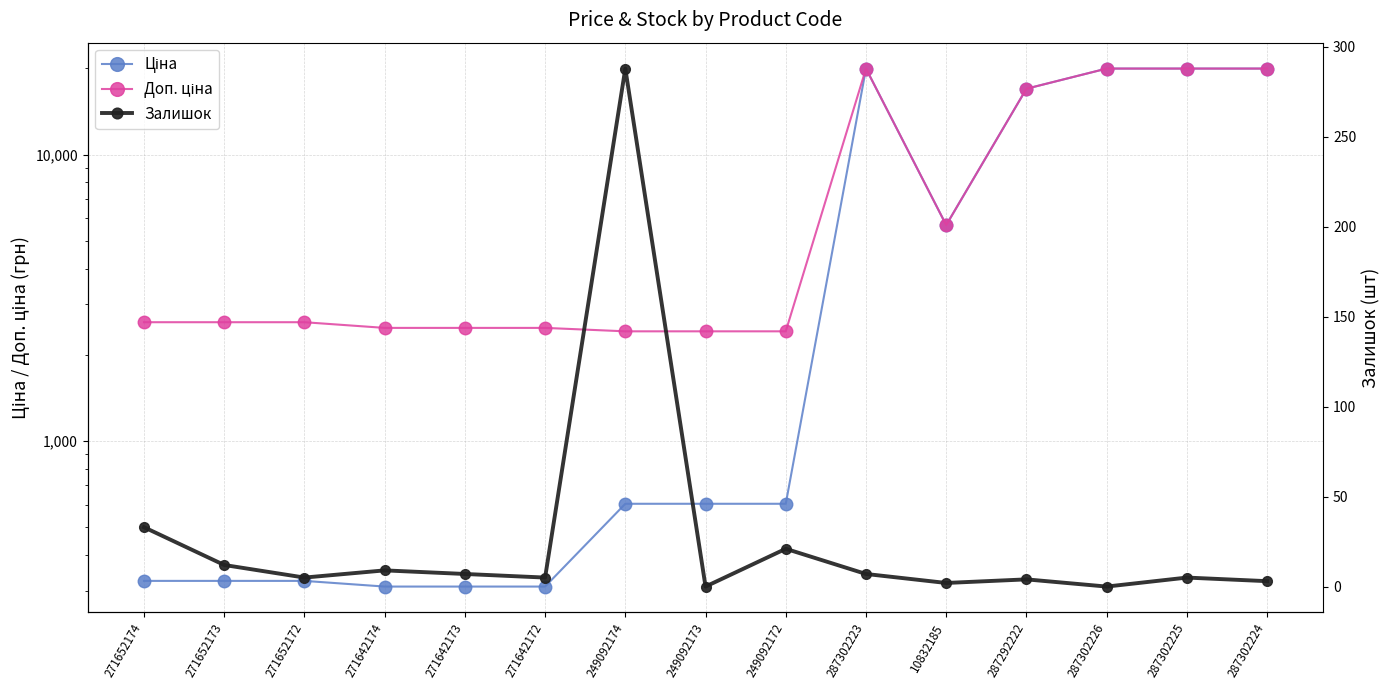

At how many categories does at least one series exceed 17795?

4